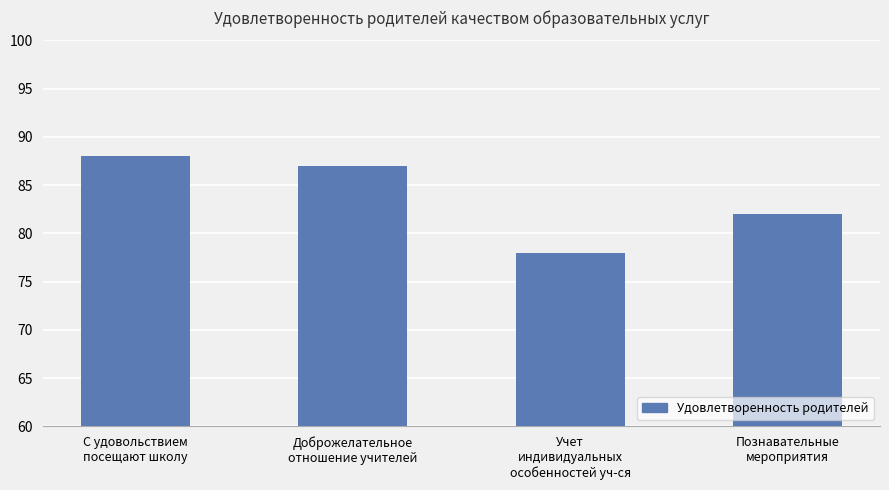

Which has a higher value, Познавательные
мероприятия or Учет
индивидуальных
особенностей уч-ся?

Познавательные
мероприятия